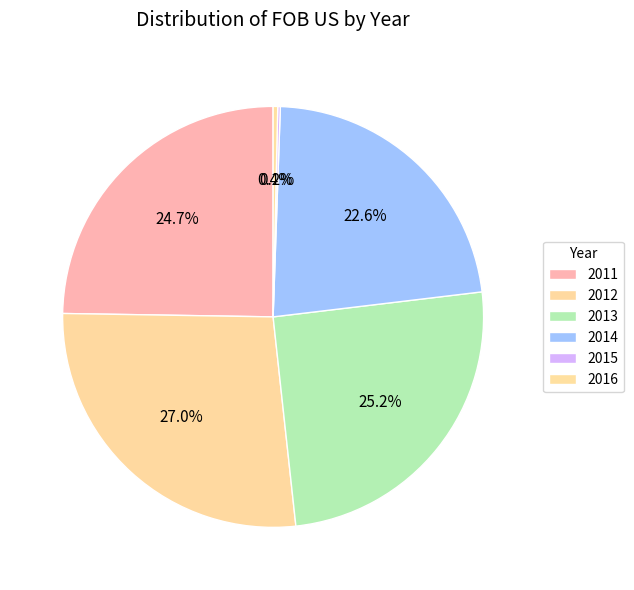

How many slices are in this pie chart?

6